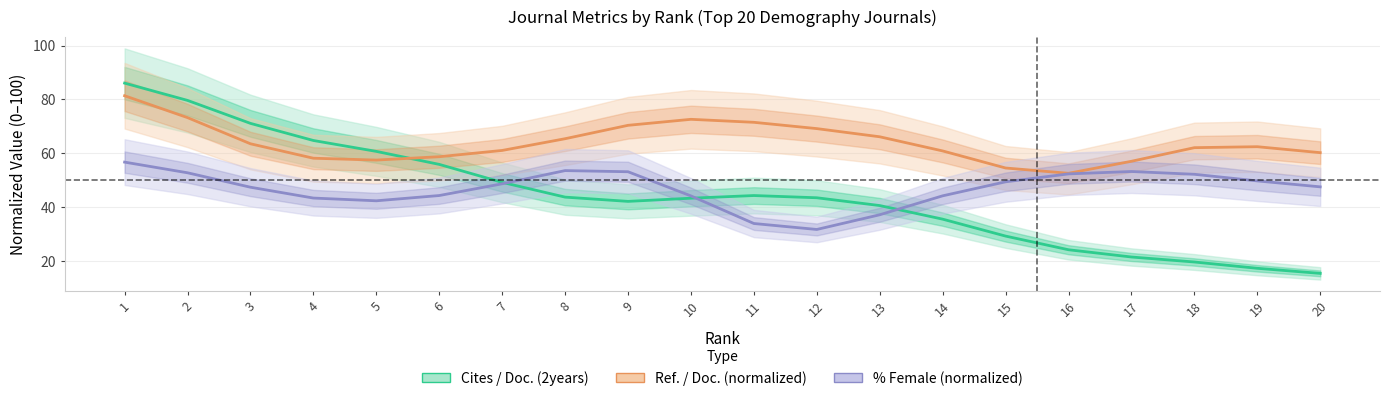

At which category is the sum across all series the highest?

1